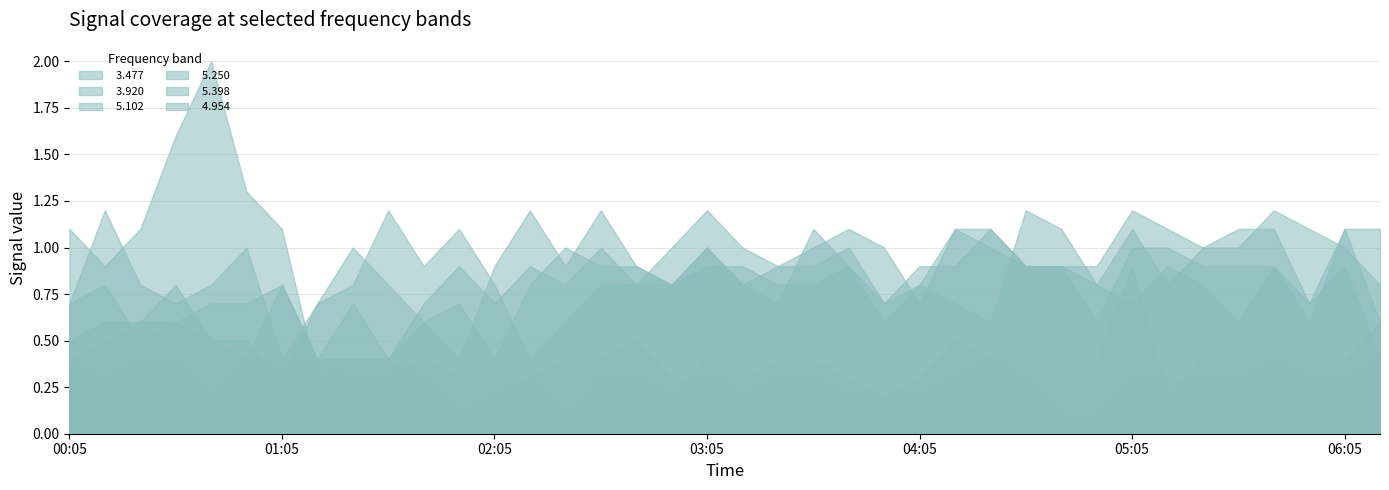

The   5.102 series shows 0.6 at 05:55. True or false?

True